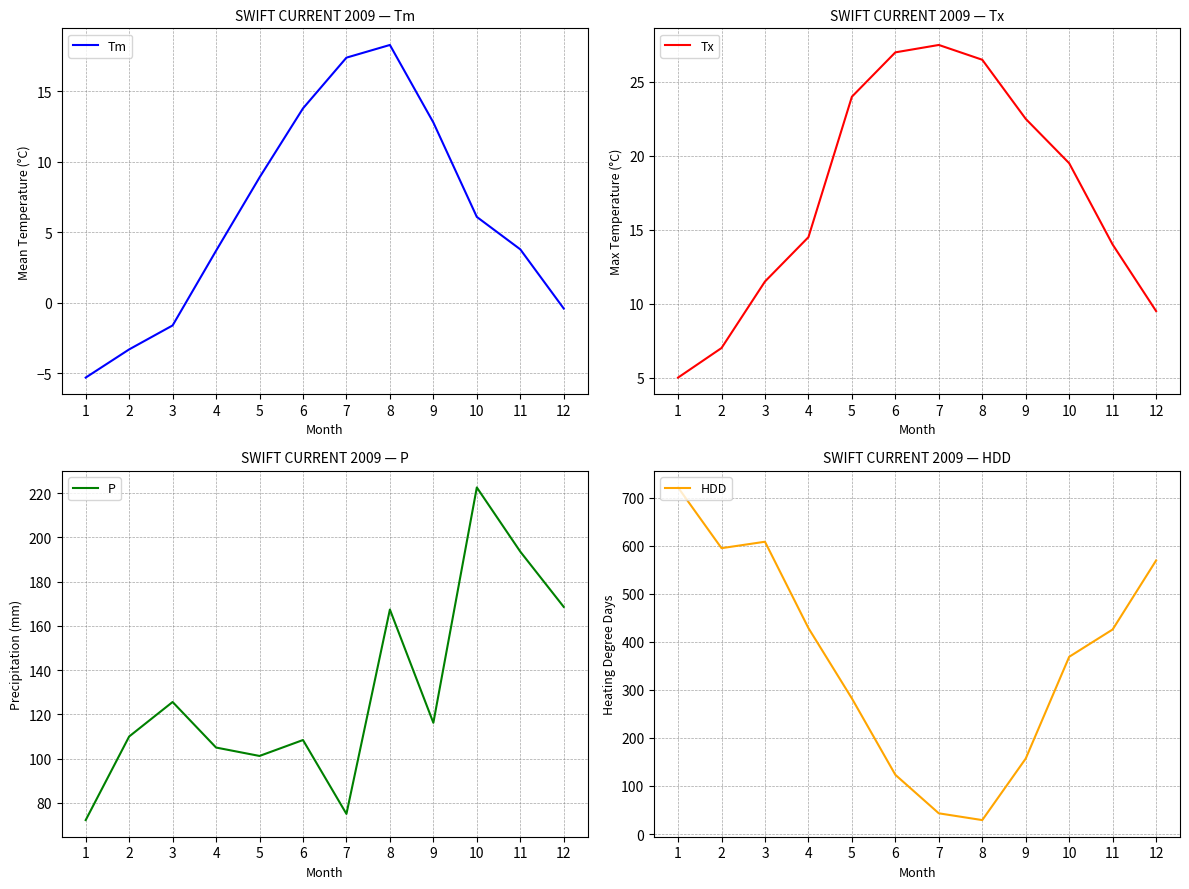

How many series are shown in this chart?

4